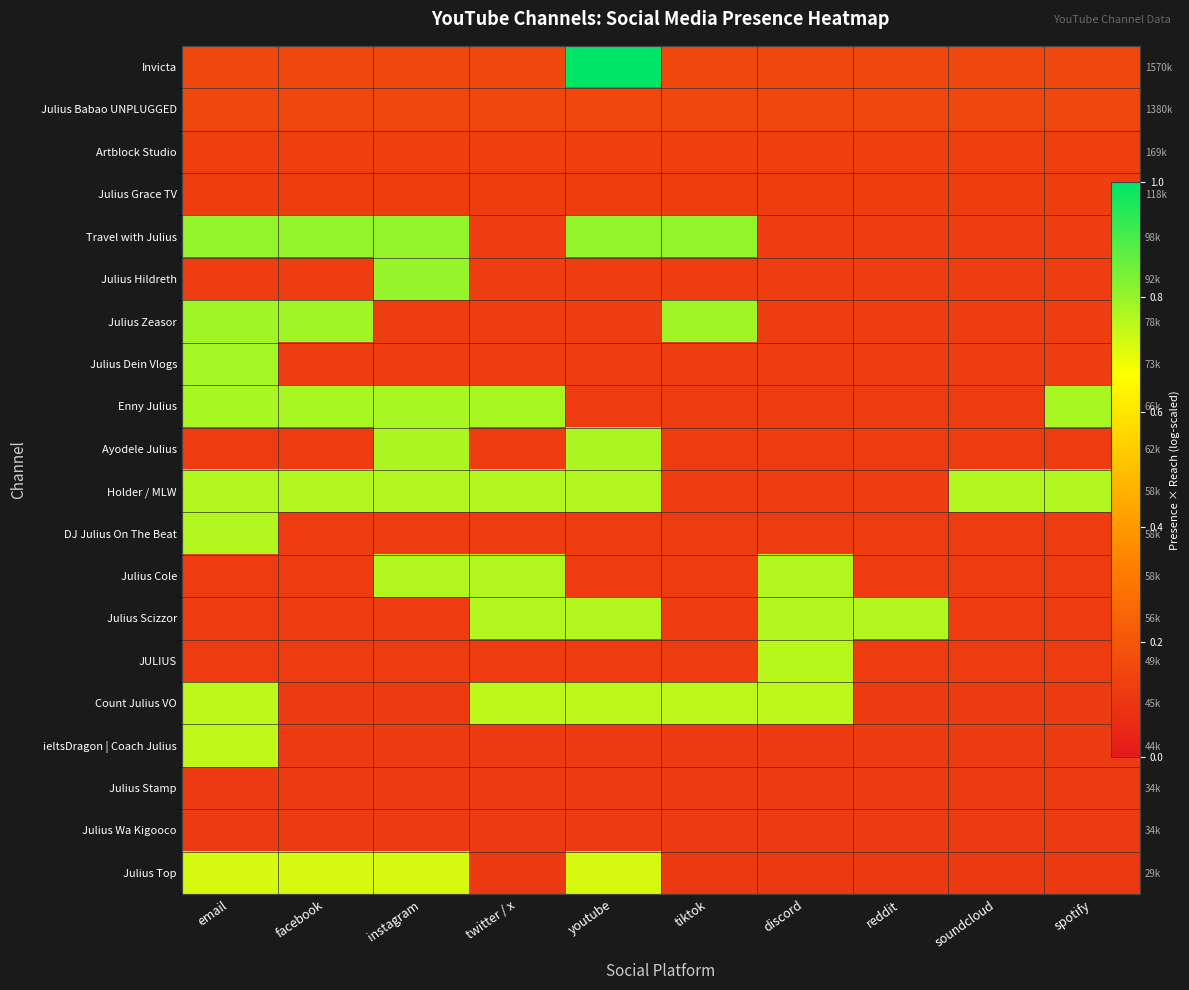

Which series has the largest total across all categories?

Holder / MLW